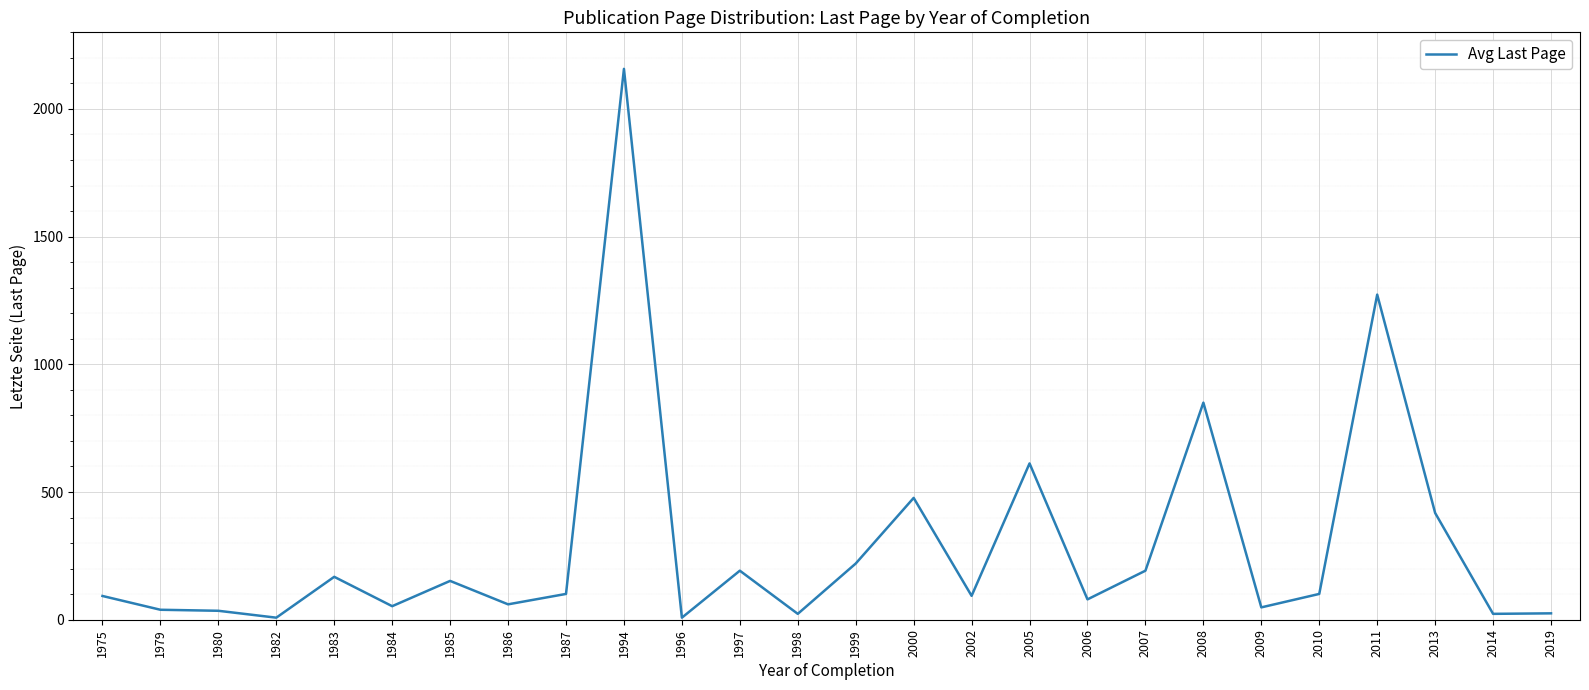

What is the difference between the maximum and minimum values?

2149.0